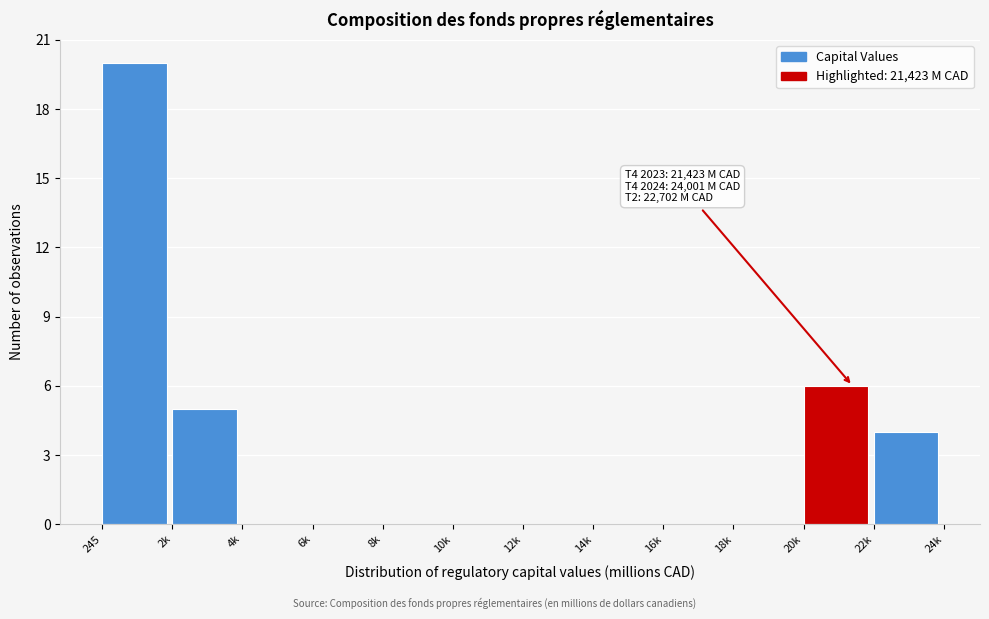

Reading left to right, extract all data points from this chart.

245=20	2k=5	4k=0	6k=0	8k=0	10k=0	12k=0	14k=0	16k=0	18k=0	20k=6	22k=4